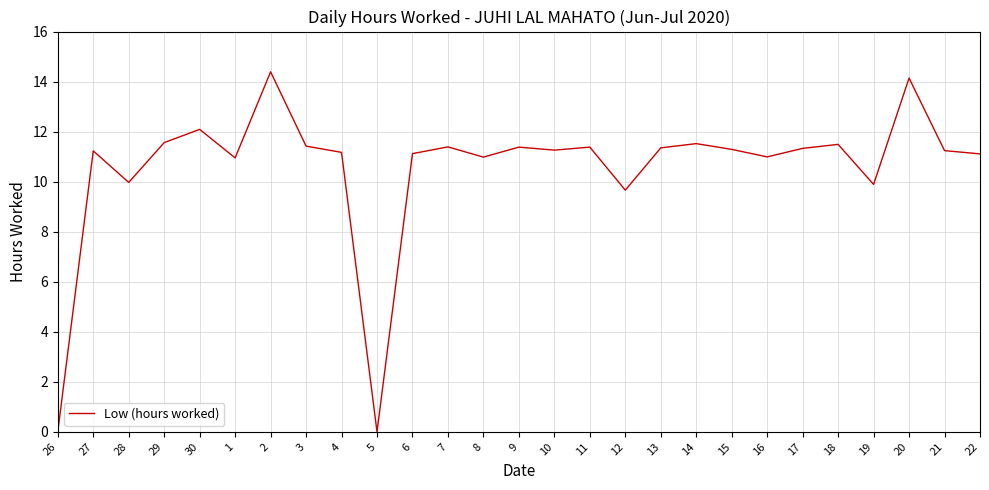

What is the approximate value at 21?

11.2